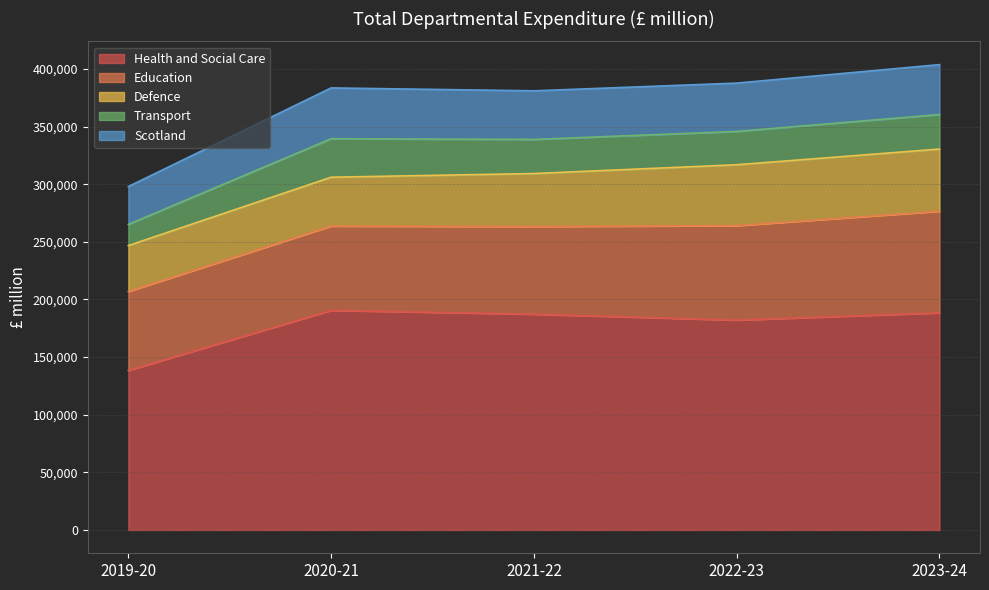

What position from the left is 2023-24?

5